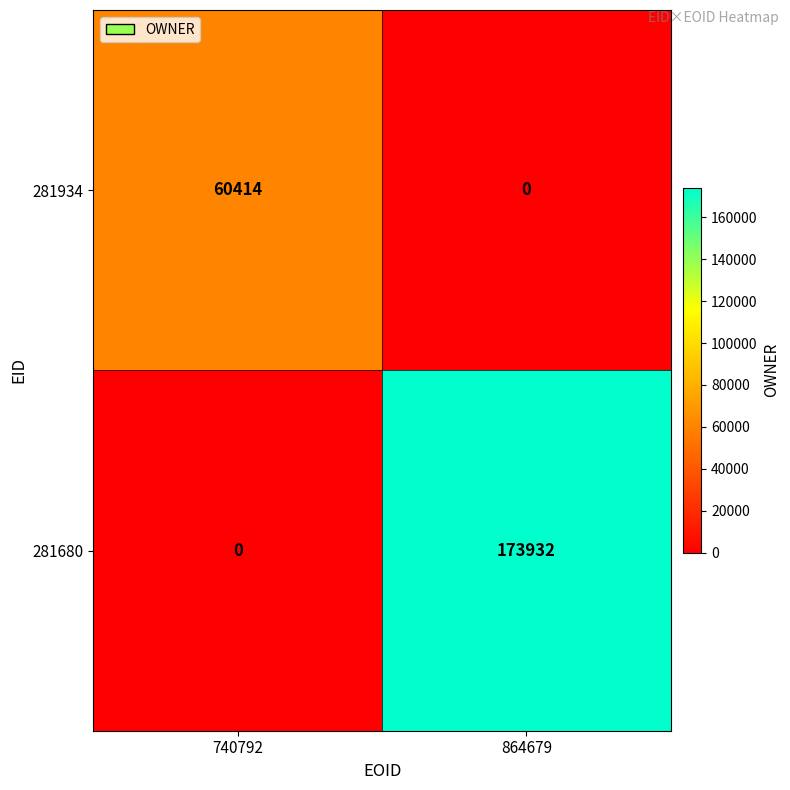

Reading left to right, what are all the values shown in this chart?

281934: 60414	0
281680: 0	173932